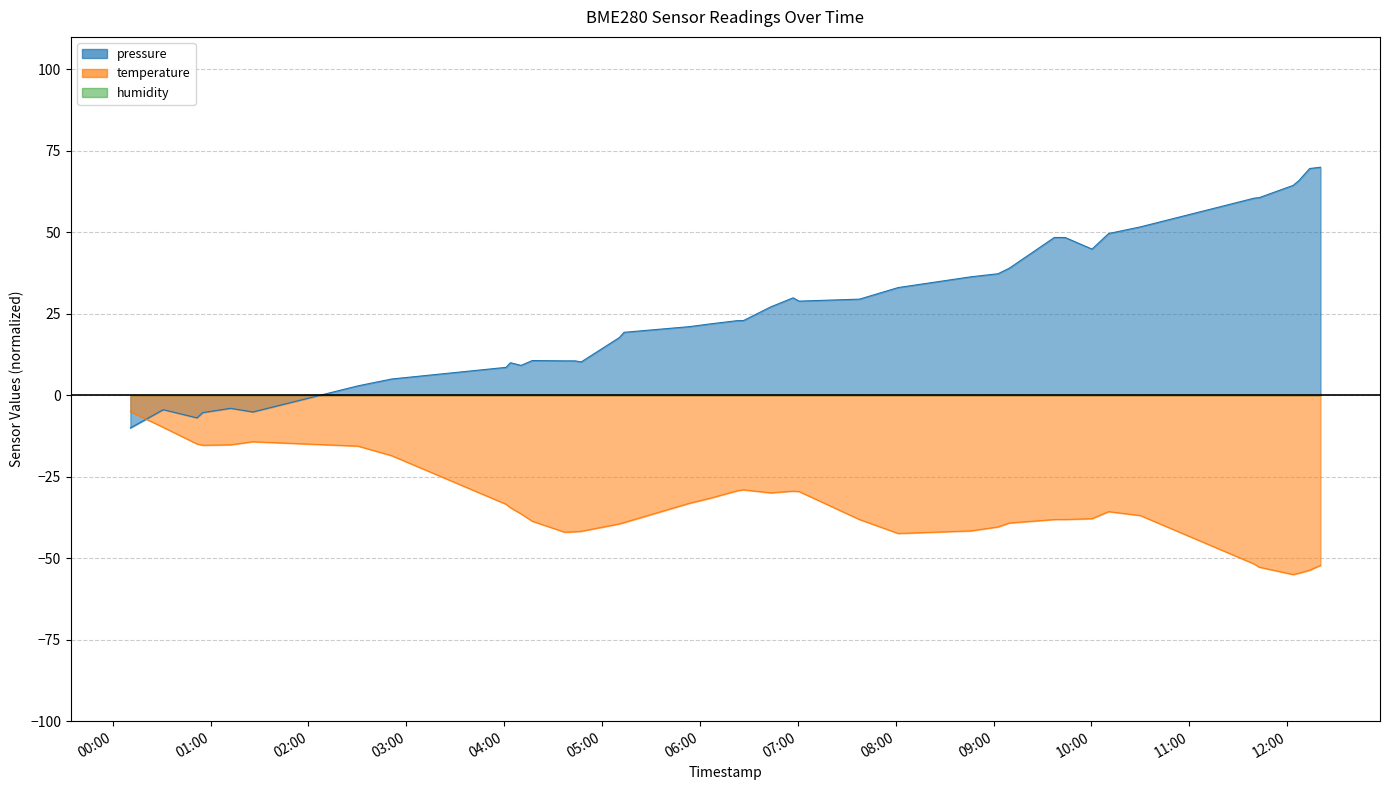

What position from the right is 2024-03-07T02:51:05?

33